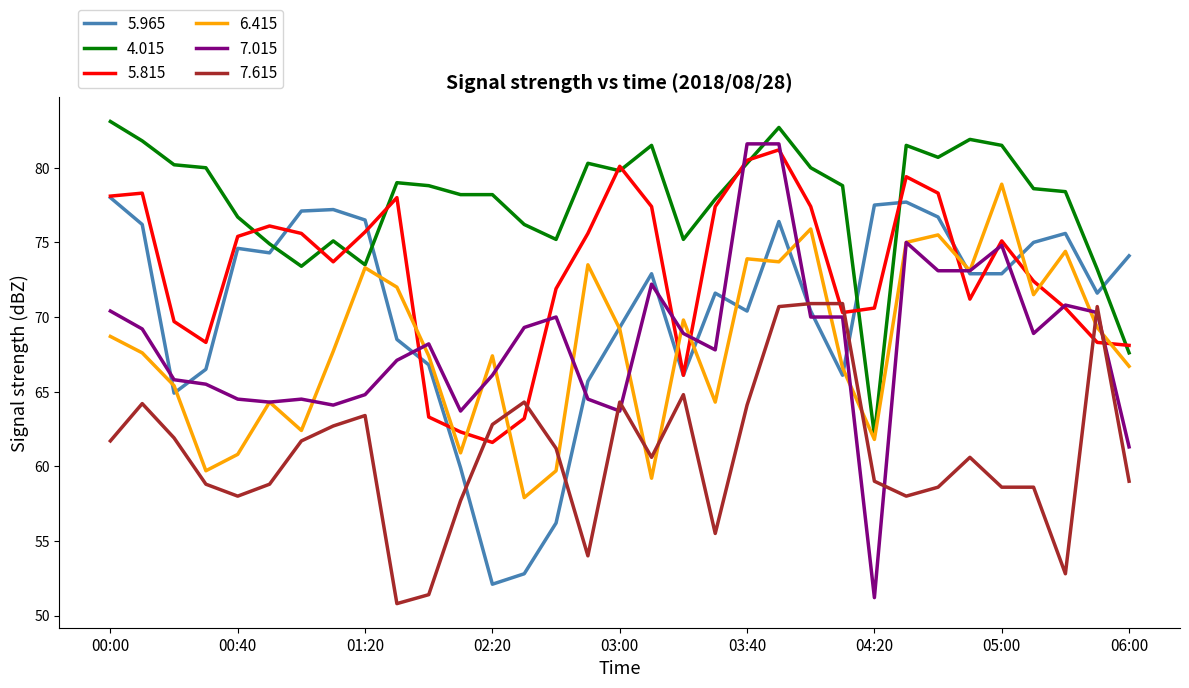

Which series has the largest range (max minus min)?

7.015